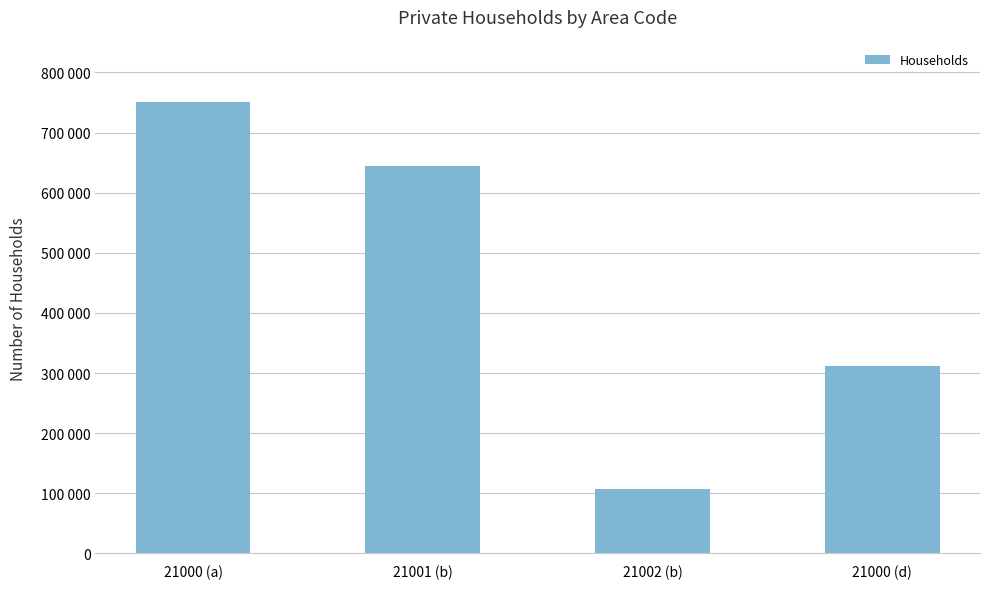

True or false: the data shows 751726 at 21000 (a).

True